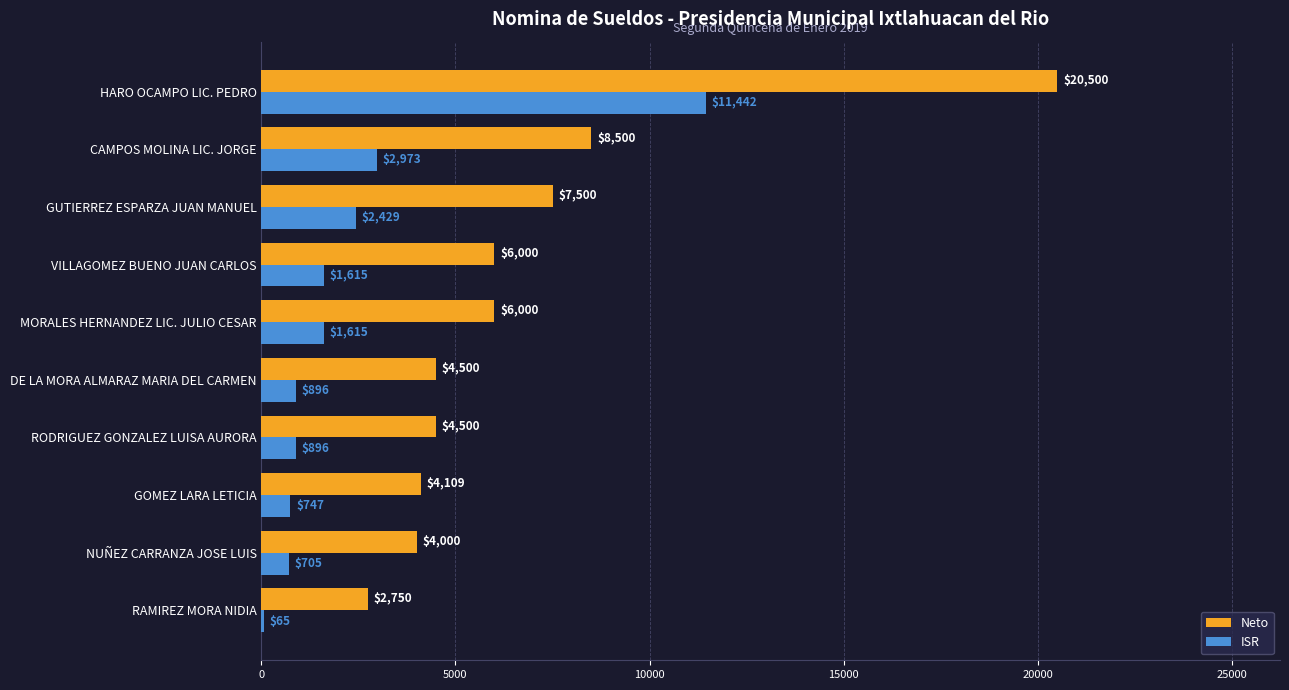

At which category is the sum across all series the highest?

HARO OCAMPO LIC. PEDRO